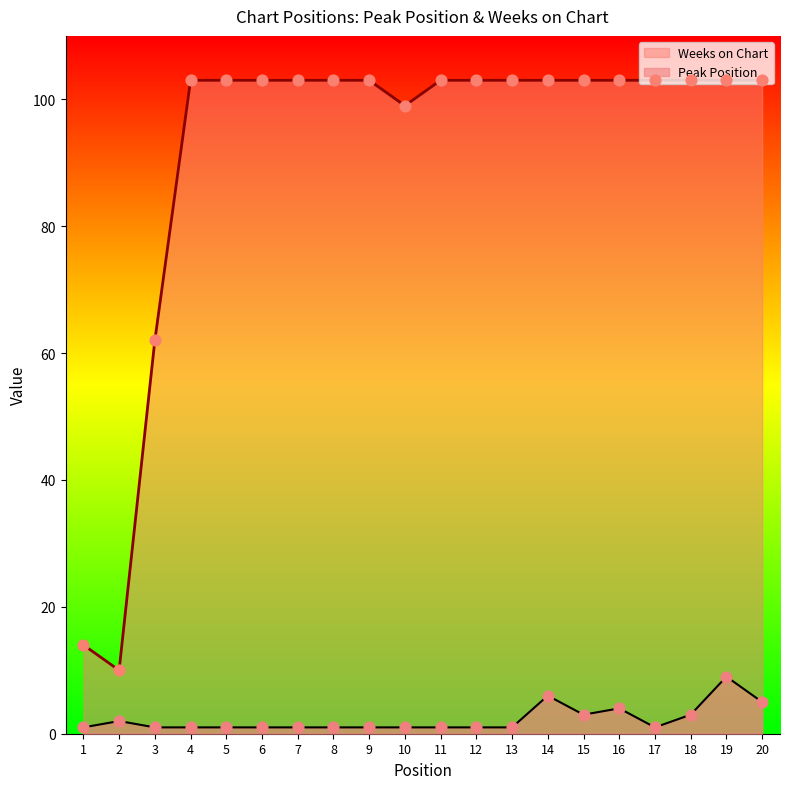

At which category is the sum across all series the highest?

19